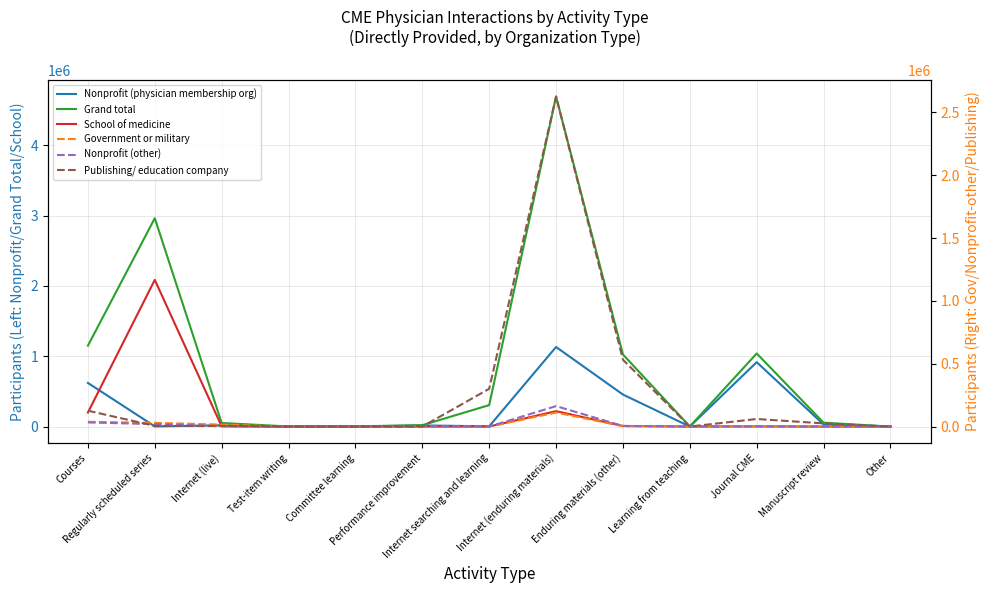

True or false: Grand total and Nonprofit (other) intersect in this chart.

False